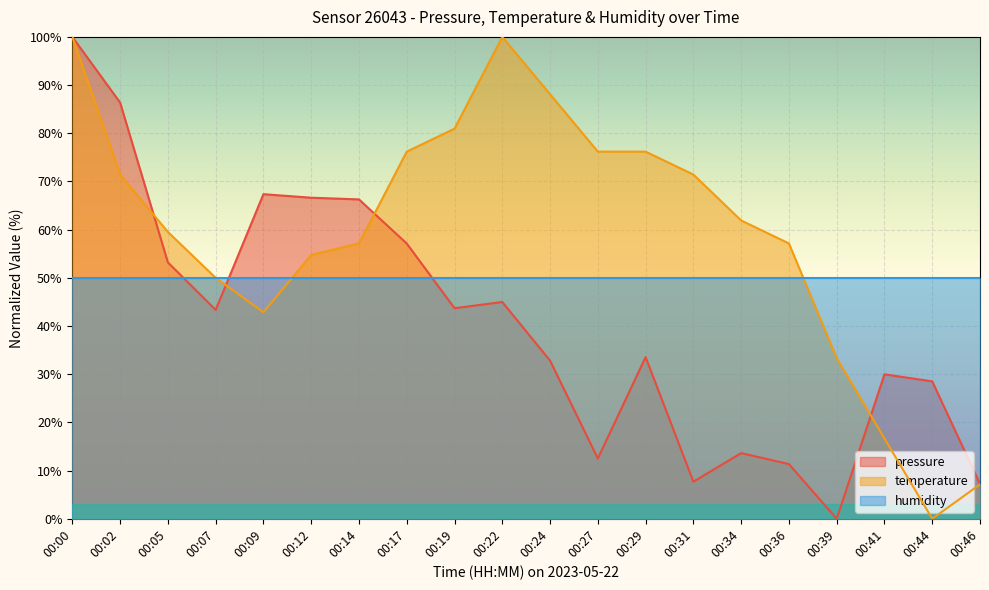

Which has a higher value, 00:24 or 00:46?

00:24